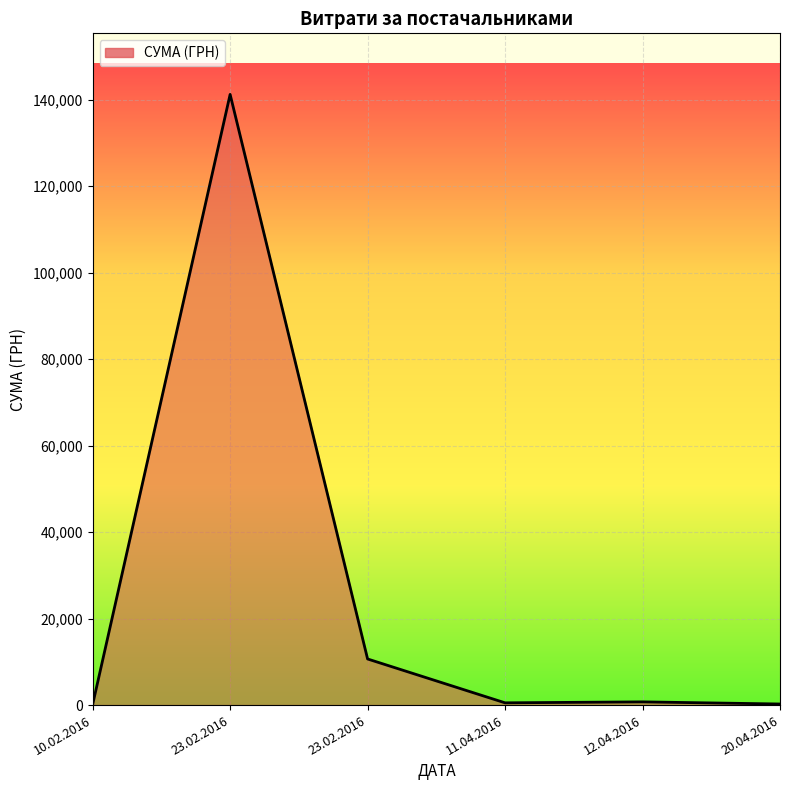

Reading left to right, what are all the values shown in this chart?

130.4	141222.5	10663.1	522.0	745.8	250.0